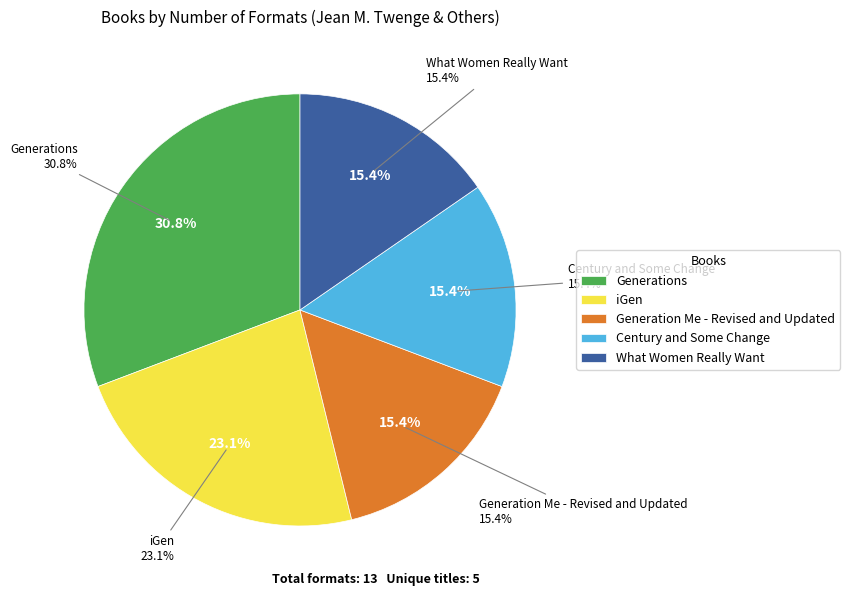

Count the number of slices in the pie.

5